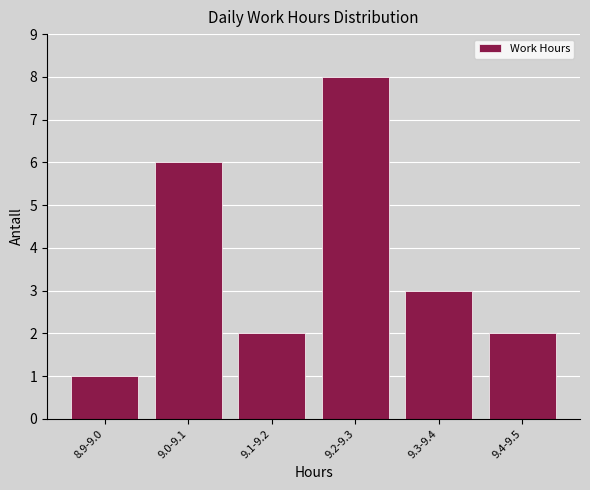

Reading right to left, what are all the values shown in this chart?

9.4-9.5=2	9.3-9.4=3	9.2-9.3=8	9.1-9.2=2	9.0-9.1=6	8.9-9.0=1